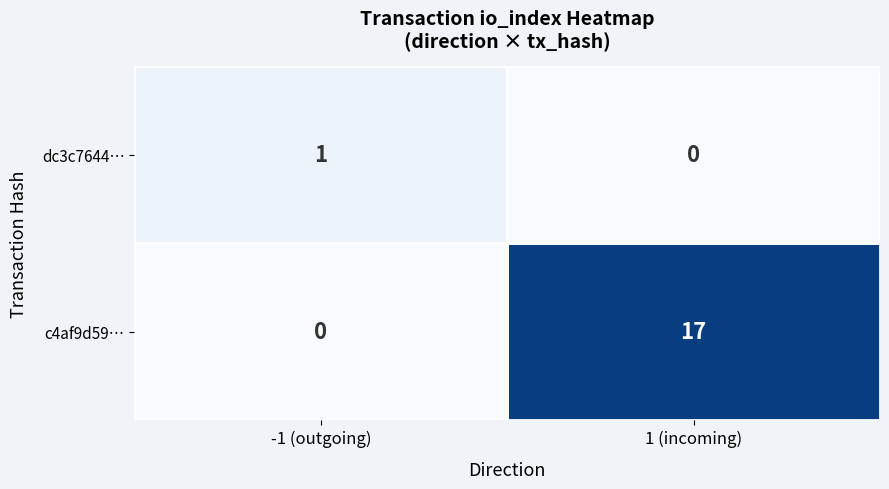

At which category is the sum across all series the highest?

1 (incoming)